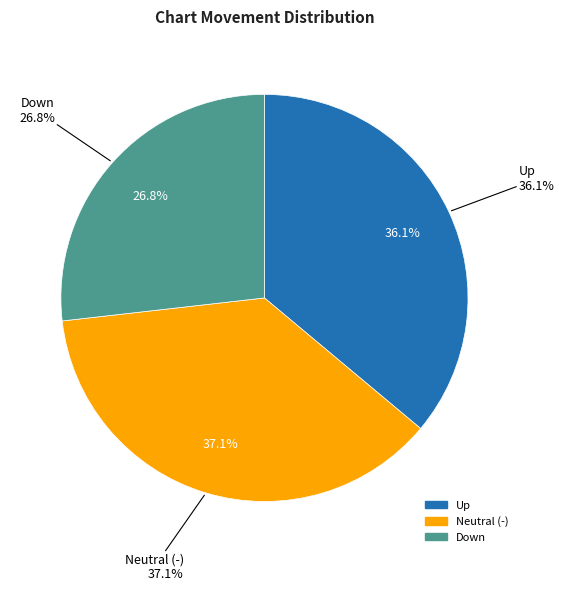

Is the sum of down and - greater than half?

Yes